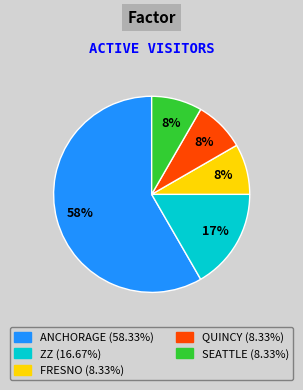

To the nearest percent, what is the average slice percentage?

20%